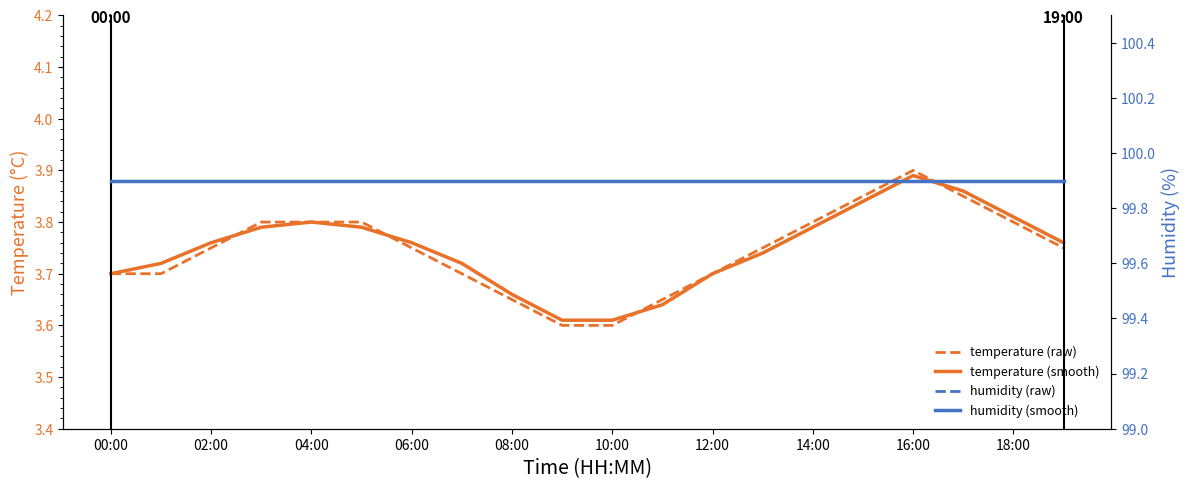

The temperature (raw) series shows 3.8 at 06:00. True or false?

True